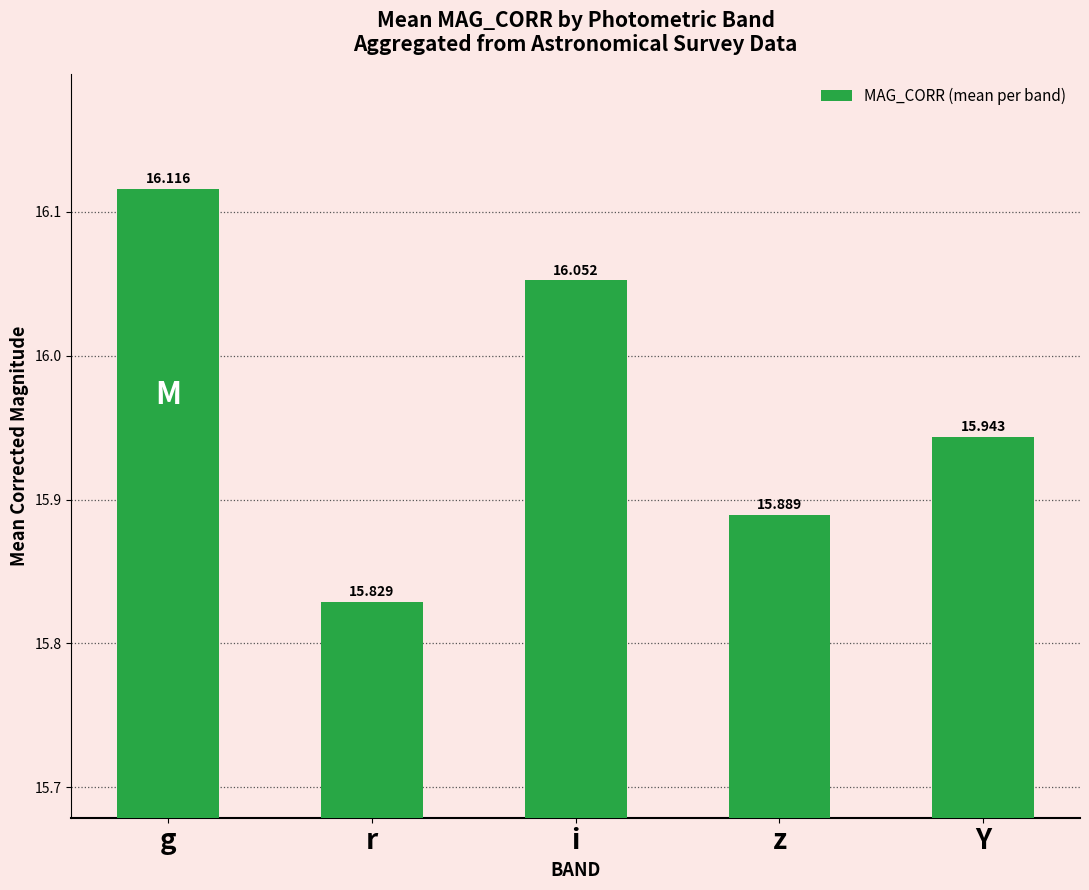

What is the label of the 1st bar from the left?

g